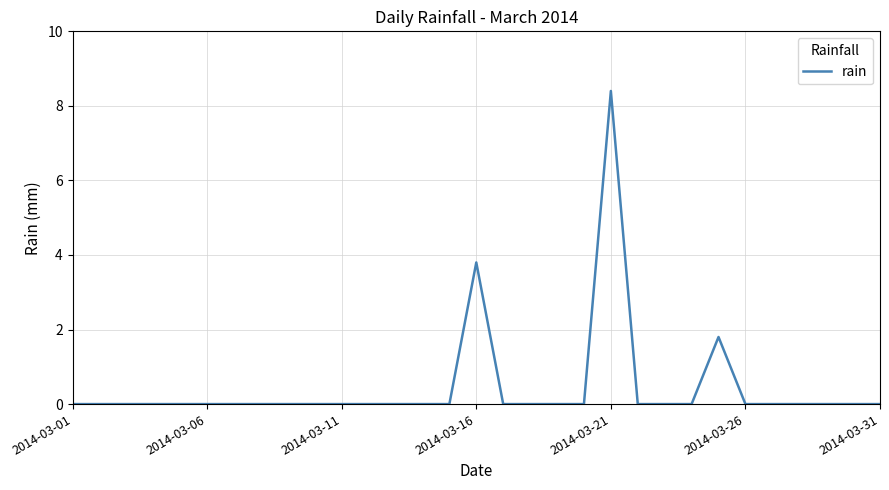

Is this an area chart (filled region under the line)?

No